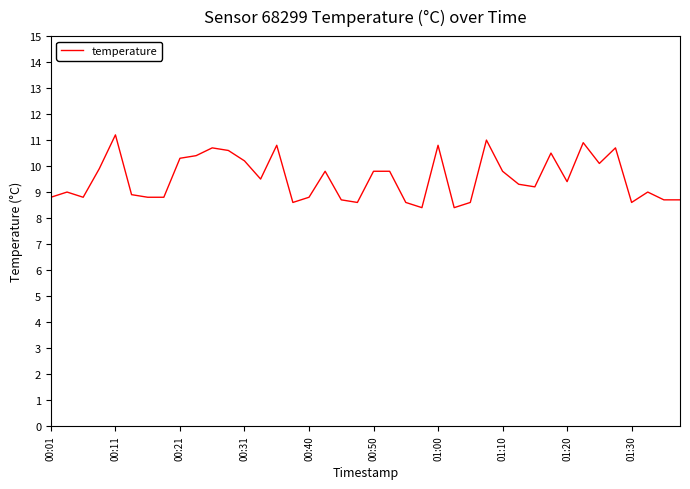

What is the maximum value shown in the chart?

11.2